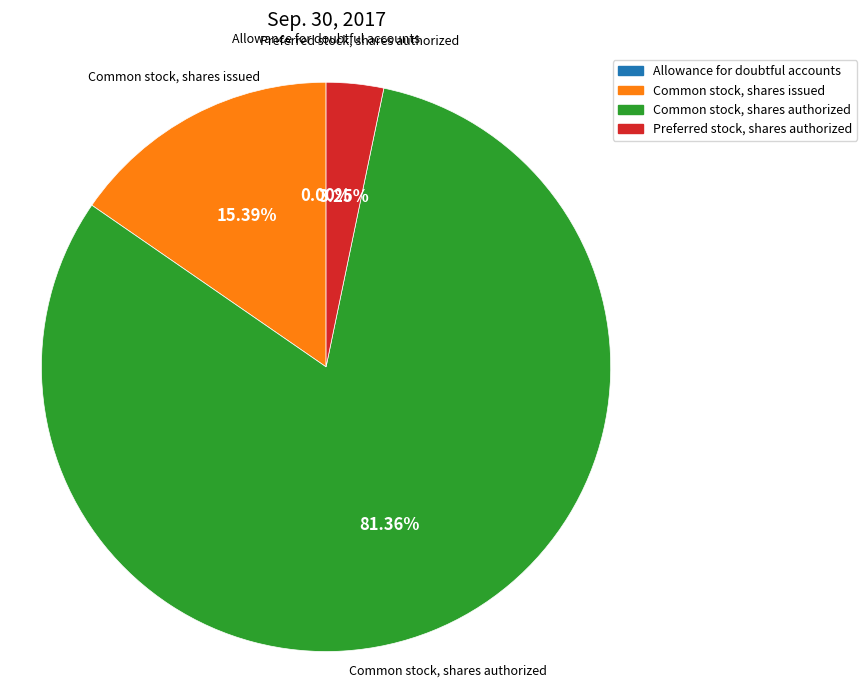

Do Common stock, shares issued and Common stock, shares authorized together represent more than half of the pie?

Yes